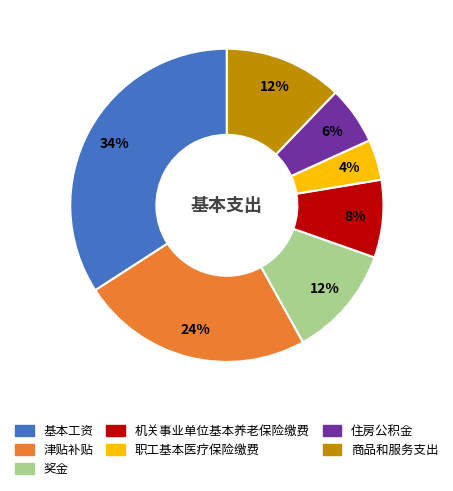

Do 住房公积金 and 职工基本医疗保险缴费 together represent more than half of the pie?

No